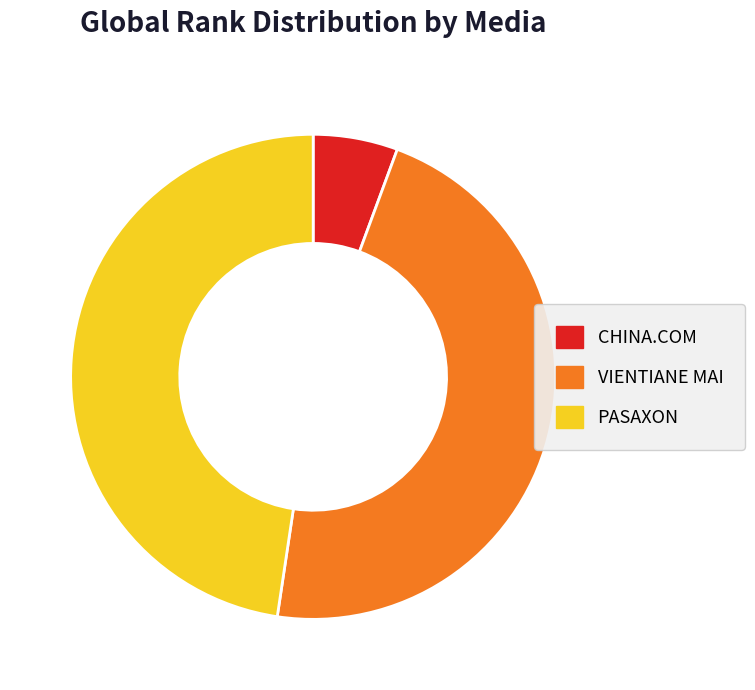

Between PASAXON and CHINA.COM, which is larger?

PASAXON